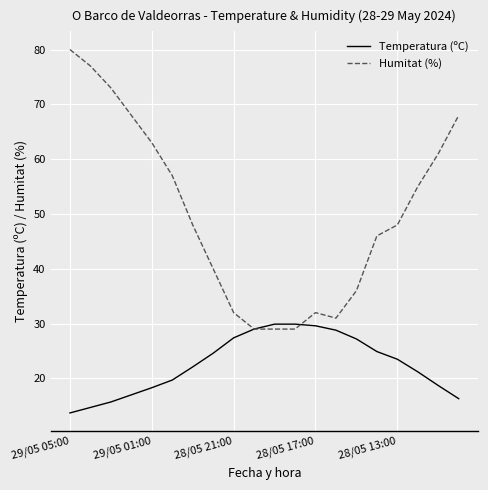

True or false: Temperatura (ºC) has more than 2 interior local peaks.

False